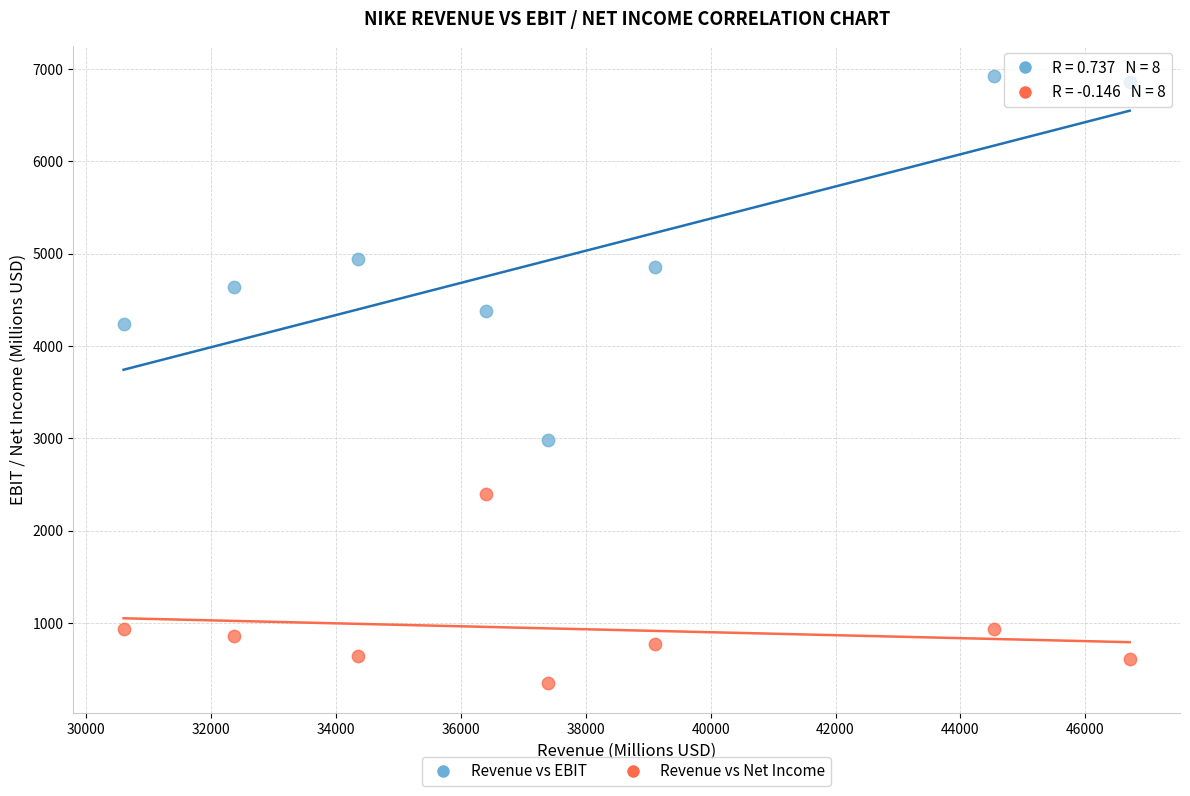

Across all data points, what is the range of X values (max minus min)?

16109.0